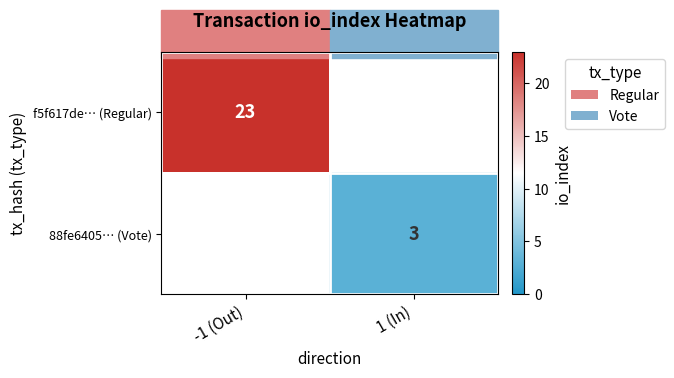

Between 1 (In) and -1 (Out), which is larger?

-1 (Out)